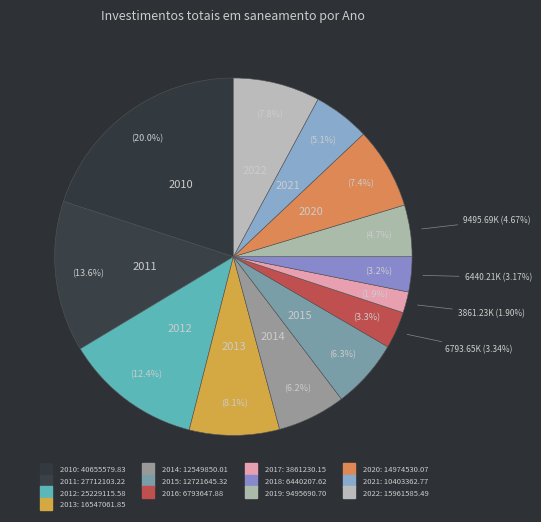

How many segments does this pie chart have?

13